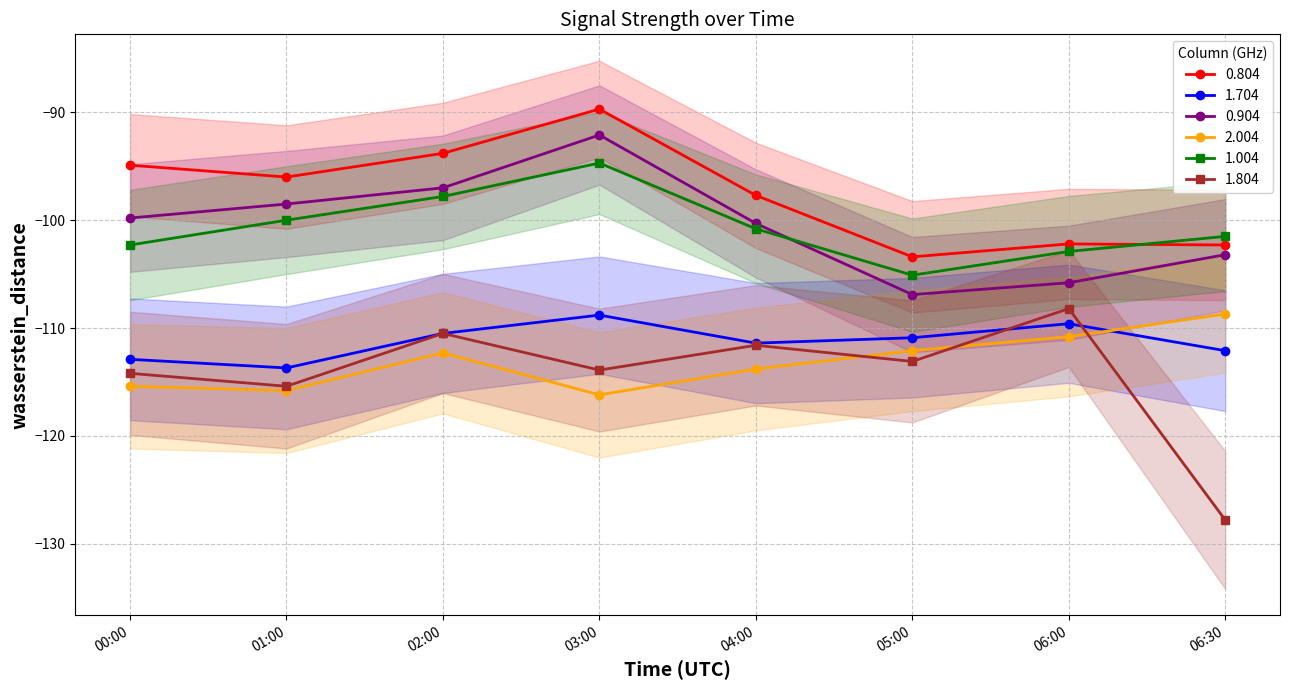

Rank the series by their maximum value, from highest to lowest.

0.804, 0.904, 1.004, 1.804, 2.004, 1.704